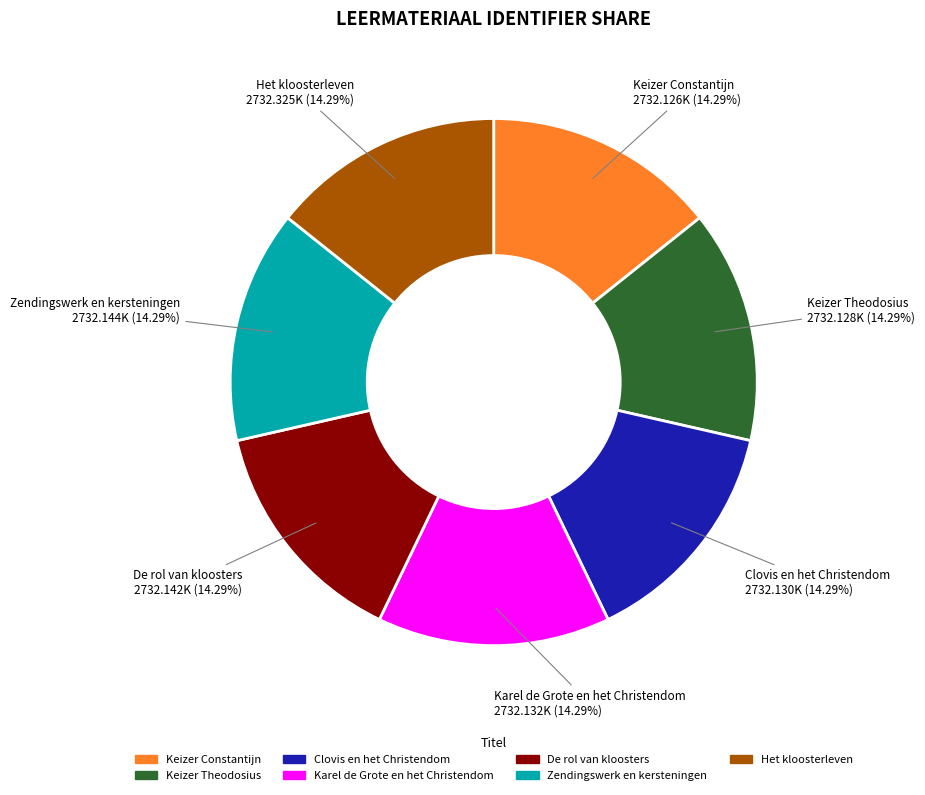

Does Keizer Theodosius account for over 50% of the chart?

No